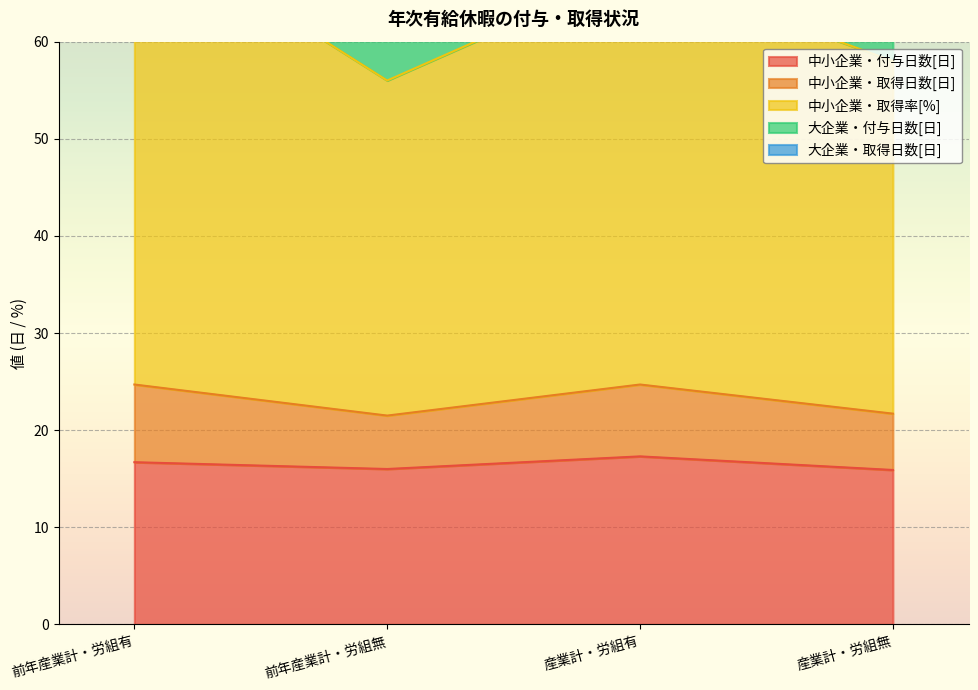

The value of 中小企業・取得日数[日] at 前年産業計・労組無 is 123.6. True or false?

False